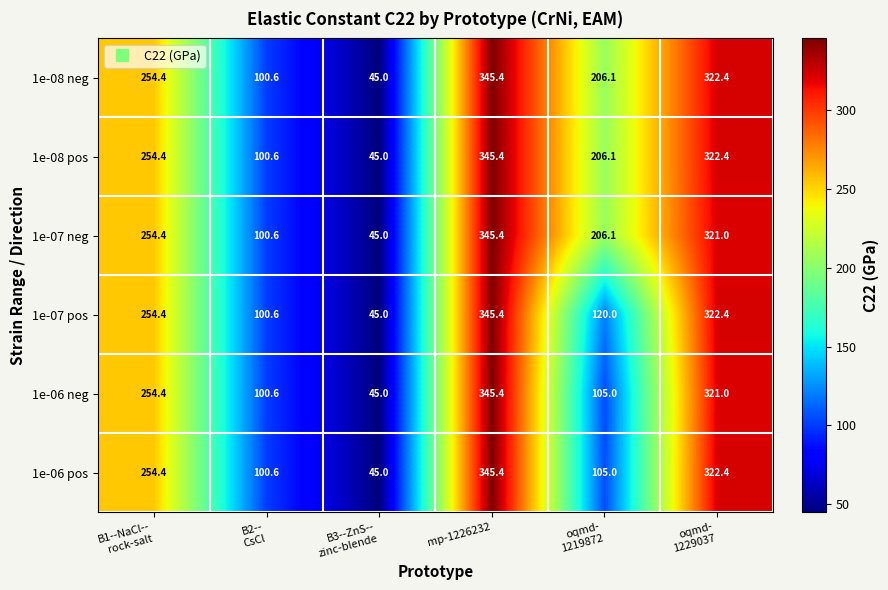

What is the greatest value displayed?

345.4